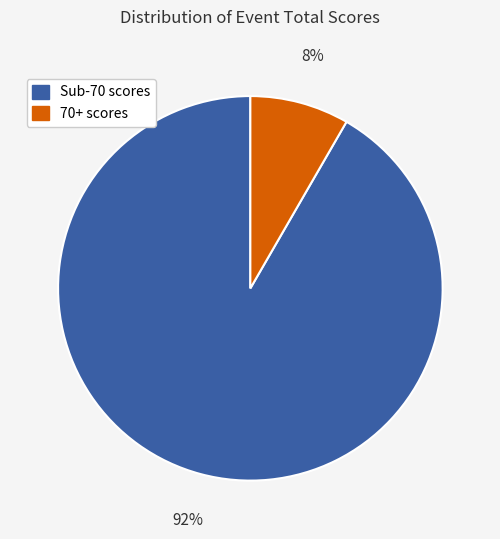

Is there any slice that represents more than half of the pie?

Yes